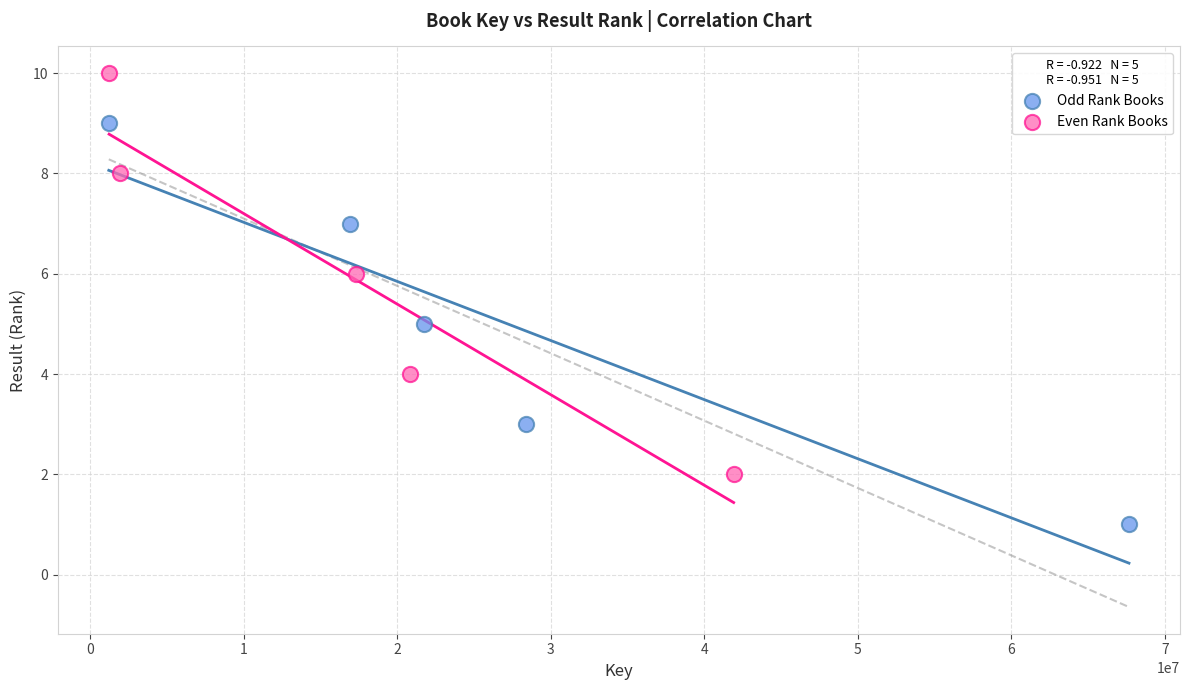

Which series contains the highest Y value?

Even Rank Books